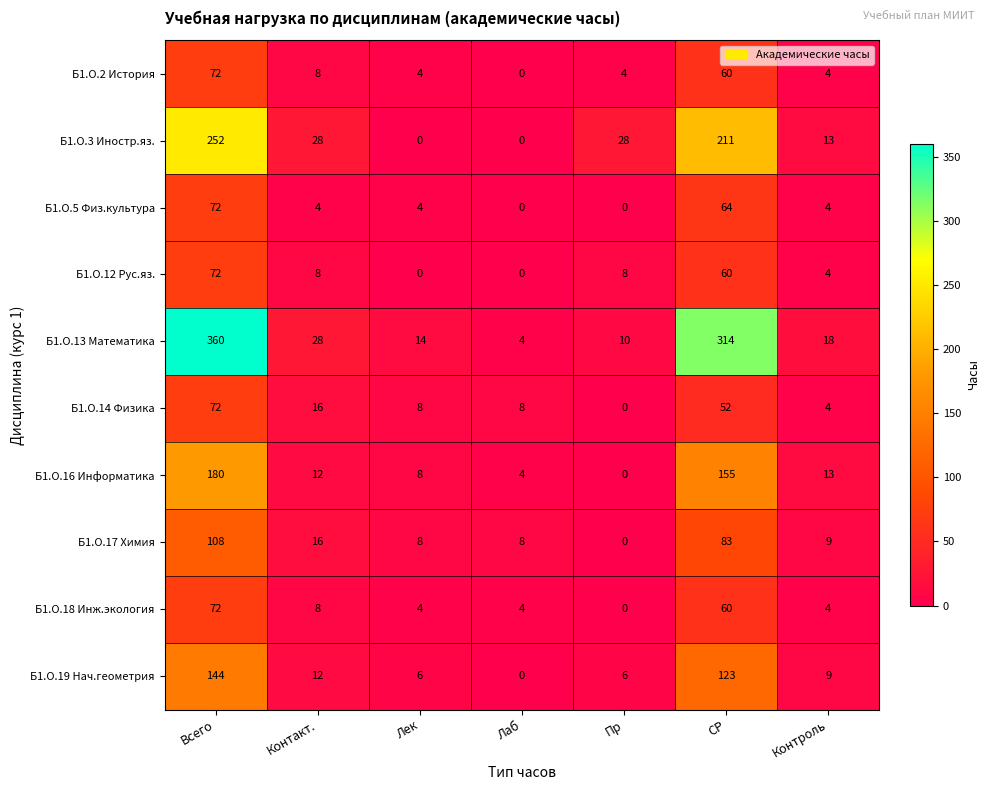

Between Всего and Лаб, which series saw the biggest shift?

Б1.О.13 Математика